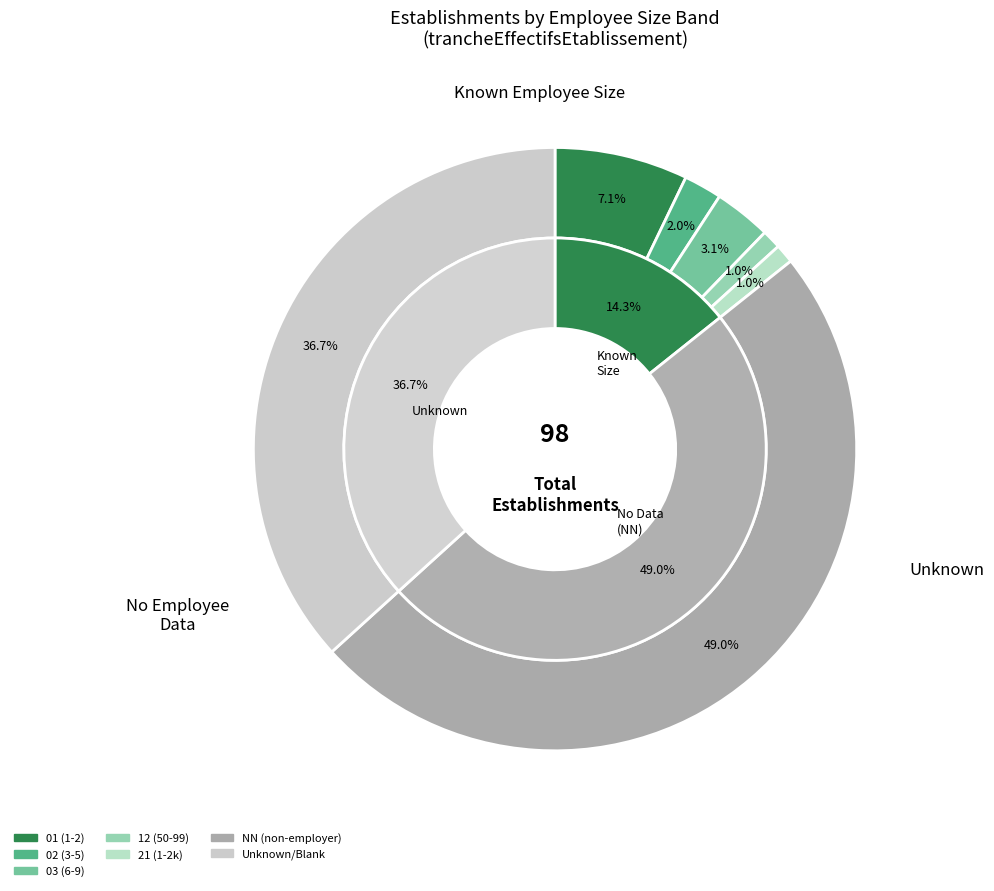

The 12 slice represents 1% of the pie. True or false?

True